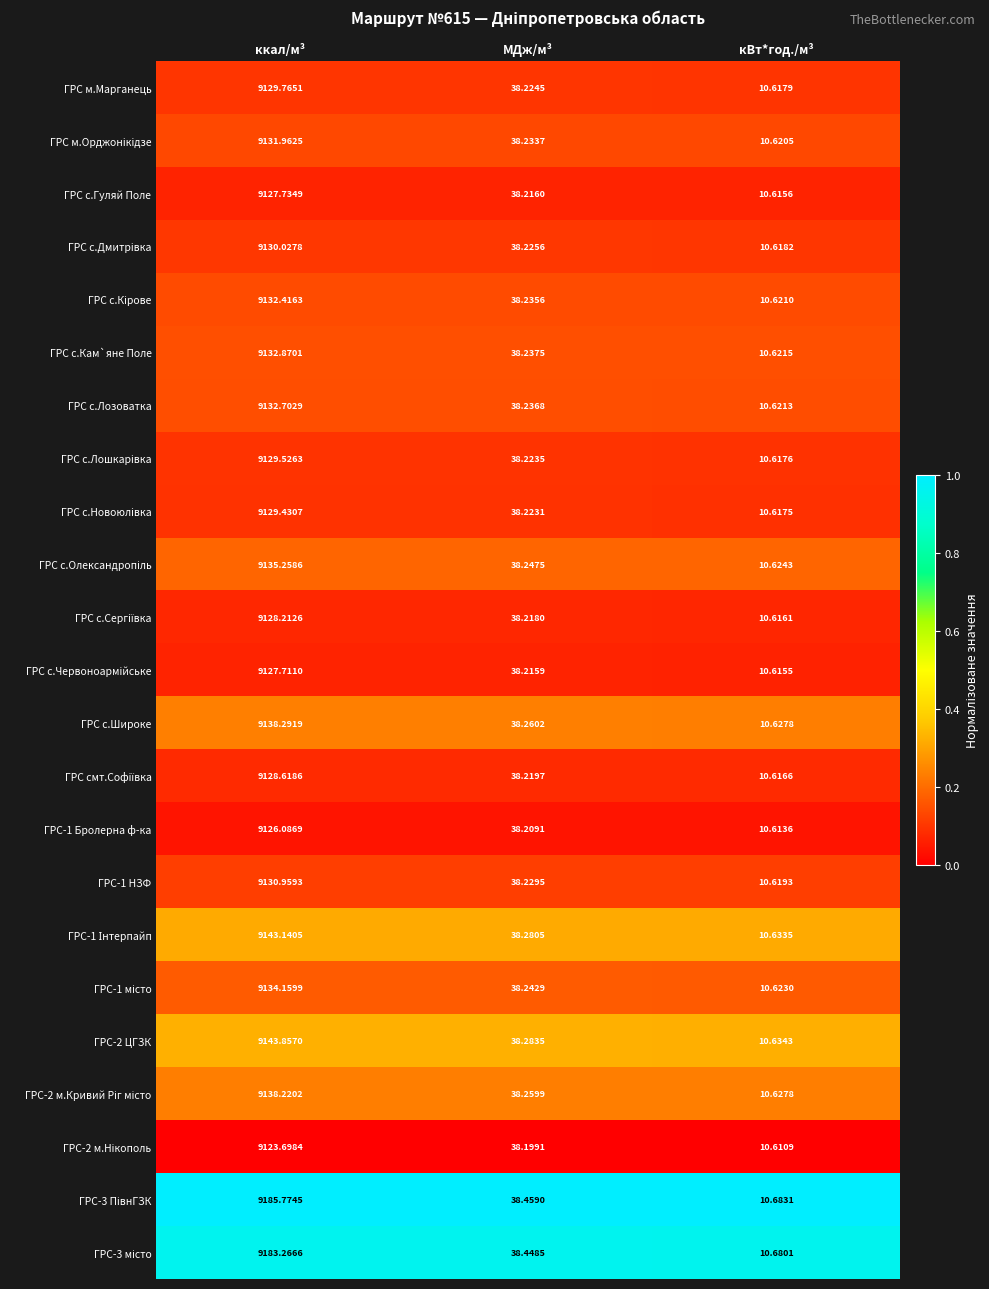

Rank the categories by ГРС с.Дмитрiвка value from highest to lowest.

ккал/м³, МДж/м³, кВт*год./м³